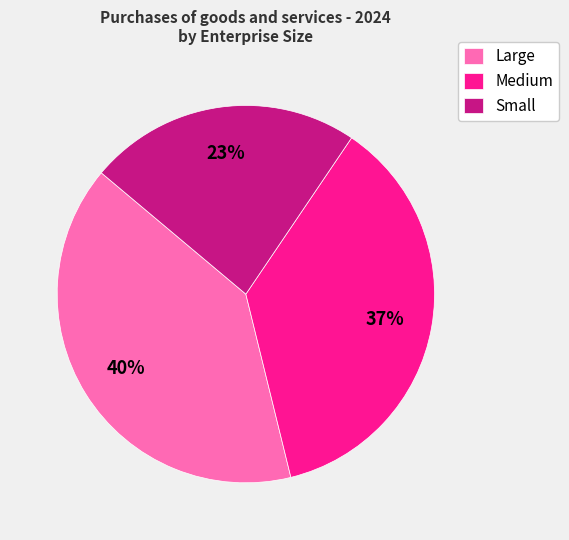

Which category has the smallest portion of the pie?

Small